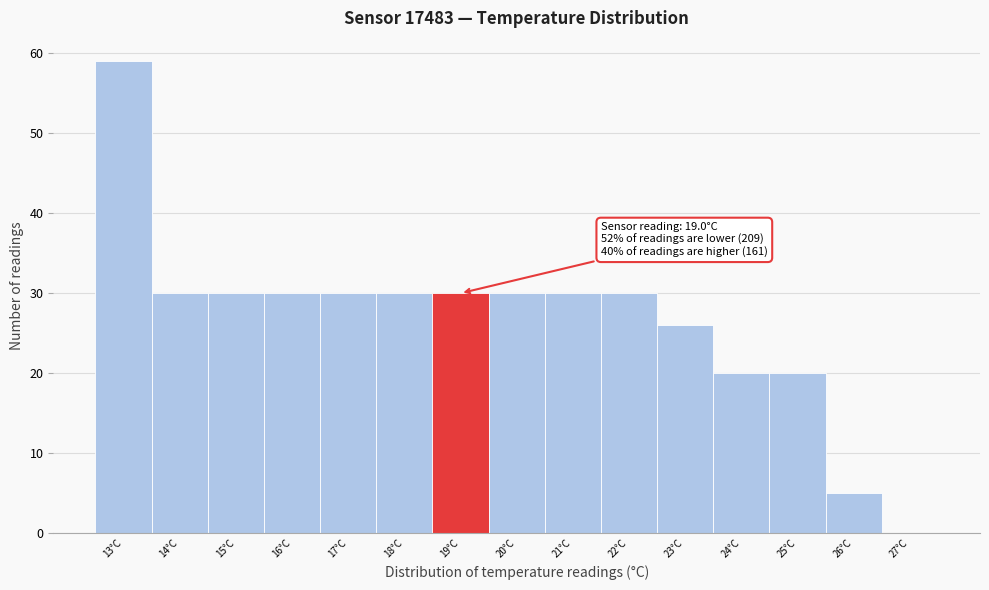

Reading right to left, extract all data points from this chart.

27°C=0	26°C=5	25°C=20	24°C=20	23°C=26	22°C=30	21°C=30	20°C=30	19°C=30	18°C=30	17°C=30	16°C=30	15°C=30	14°C=30	13°C=59